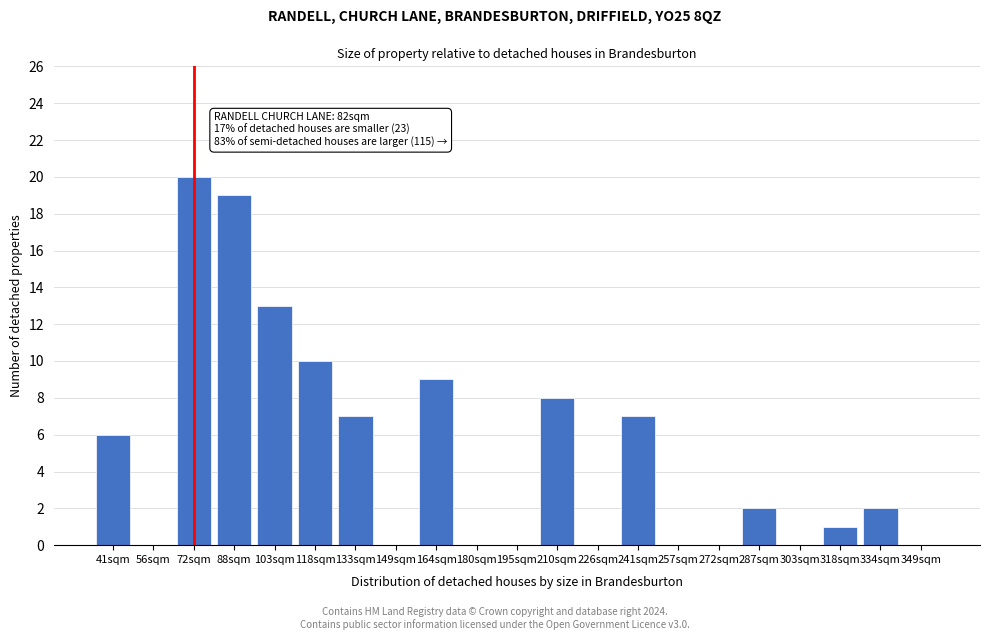

Reading left to right, transcribe all the data shown in this chart.

41sqm=6	56sqm=0	72sqm=20	88sqm=19	103sqm=13	118sqm=10	133sqm=7	149sqm=0	164sqm=9	180sqm=0	195sqm=0	210sqm=8	226sqm=0	241sqm=7	257sqm=0	272sqm=0	287sqm=2	303sqm=0	318sqm=1	334sqm=2	349sqm=0